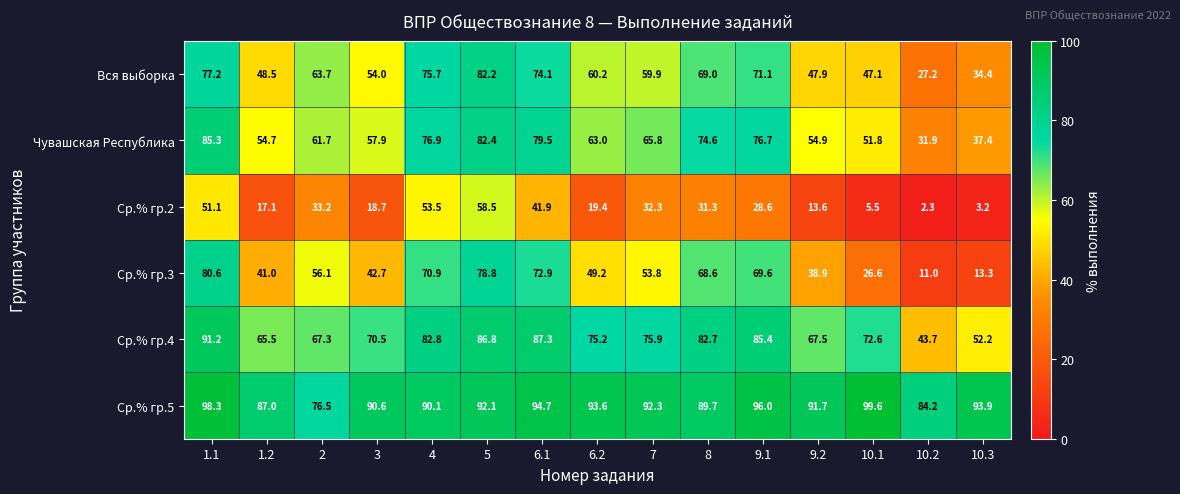

What is the spread (max minus min) of values at 8?

58.4